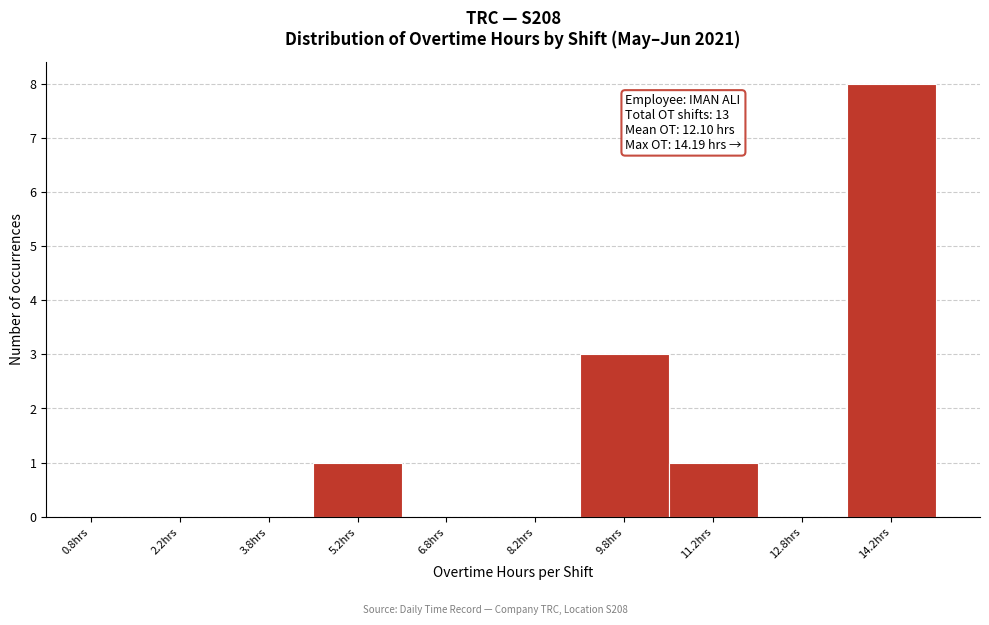

Which range on the x-axis has the tallest bar?

13.5 to 15.0